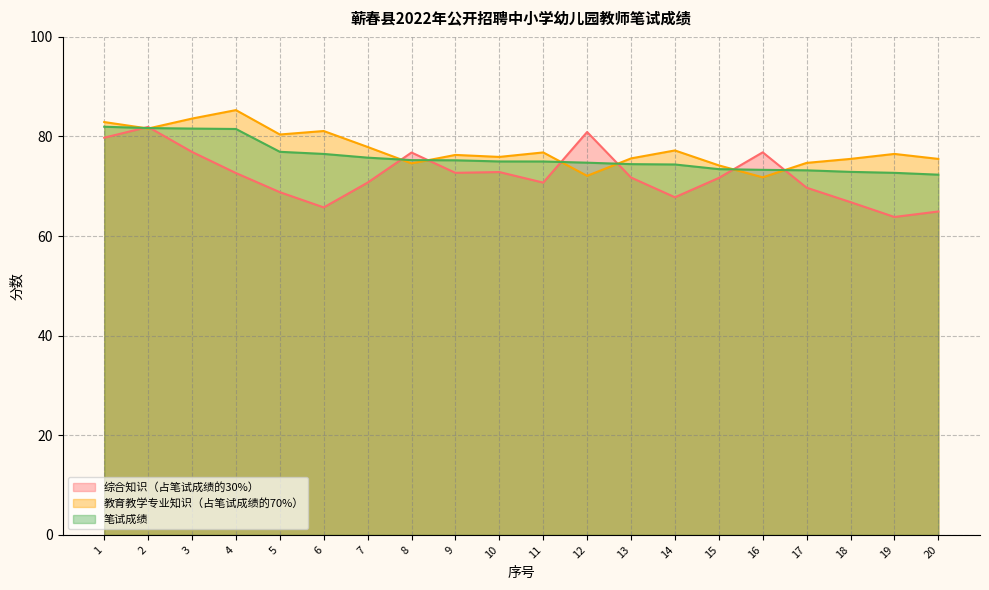

Which category has the highest value across all series?

4